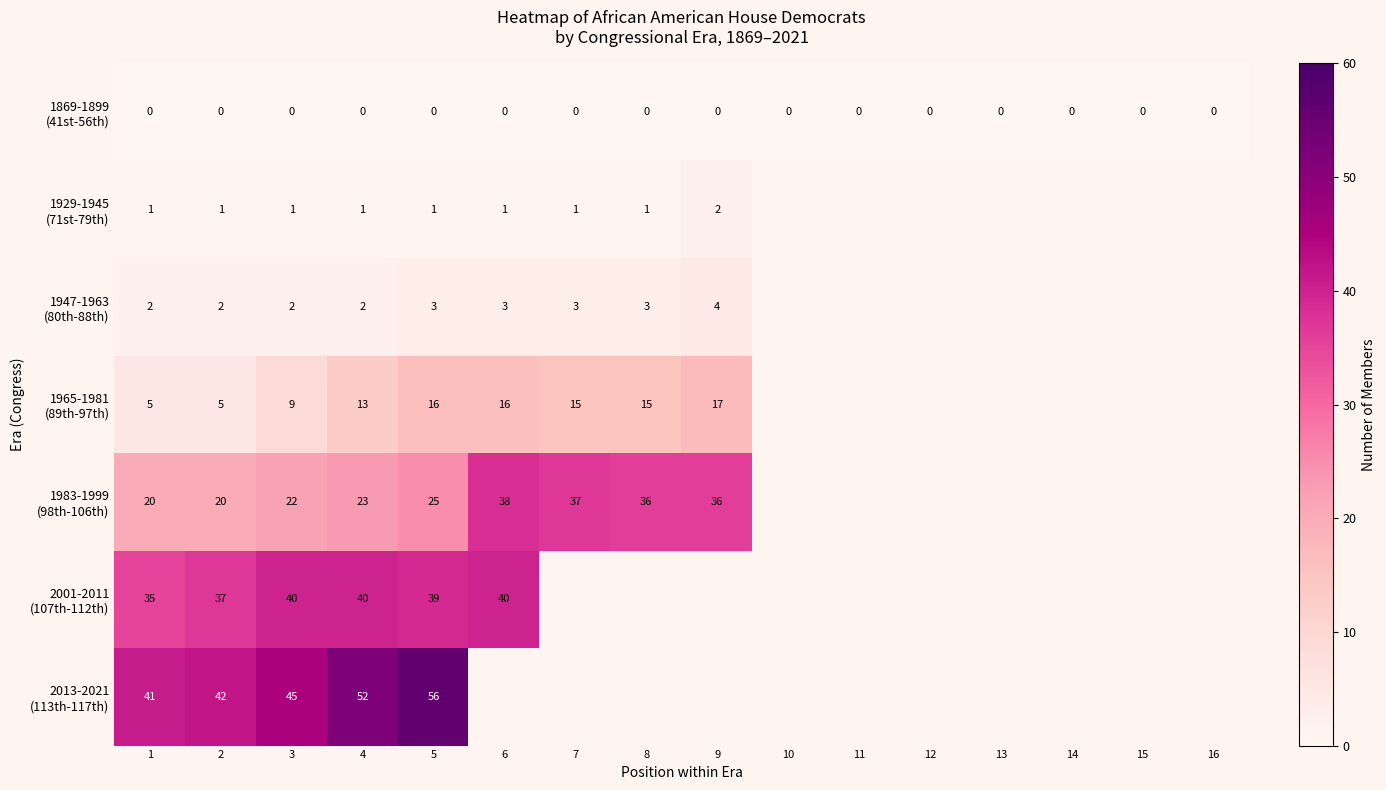

What is the difference between the highest and lowest values at 3?

45